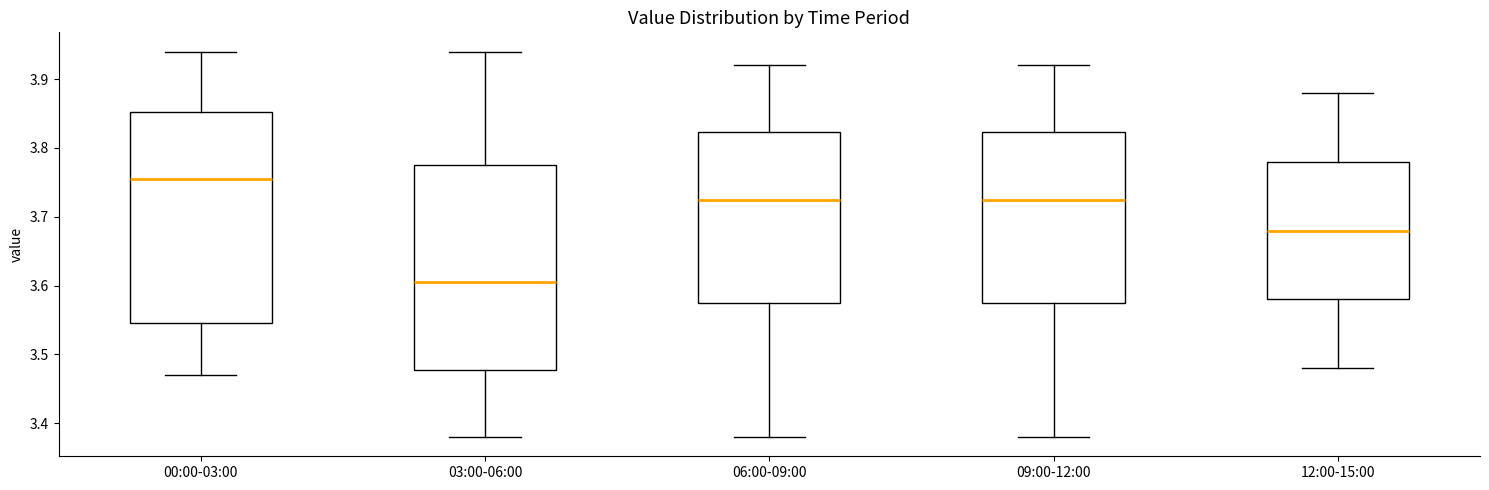

Reading left to right, transcribe this box plot: for each box, give where its median line is, the range the box spans, and where its two whiskers end, as read against the y-axis. The values are not printed on the chart, so give them approximately, as read against the axis.

00:00-03:00: median 3.76, box 3.55 to 3.85, whiskers 3.47 to 3.94
03:00-06:00: median 3.61, box 3.48 to 3.78, whiskers 3.38 to 3.94
06:00-09:00: median 3.73, box 3.58 to 3.82, whiskers 3.38 to 3.92
09:00-12:00: median 3.73, box 3.58 to 3.82, whiskers 3.38 to 3.92
12:00-15:00: median 3.68, box 3.58 to 3.78, whiskers 3.48 to 3.88